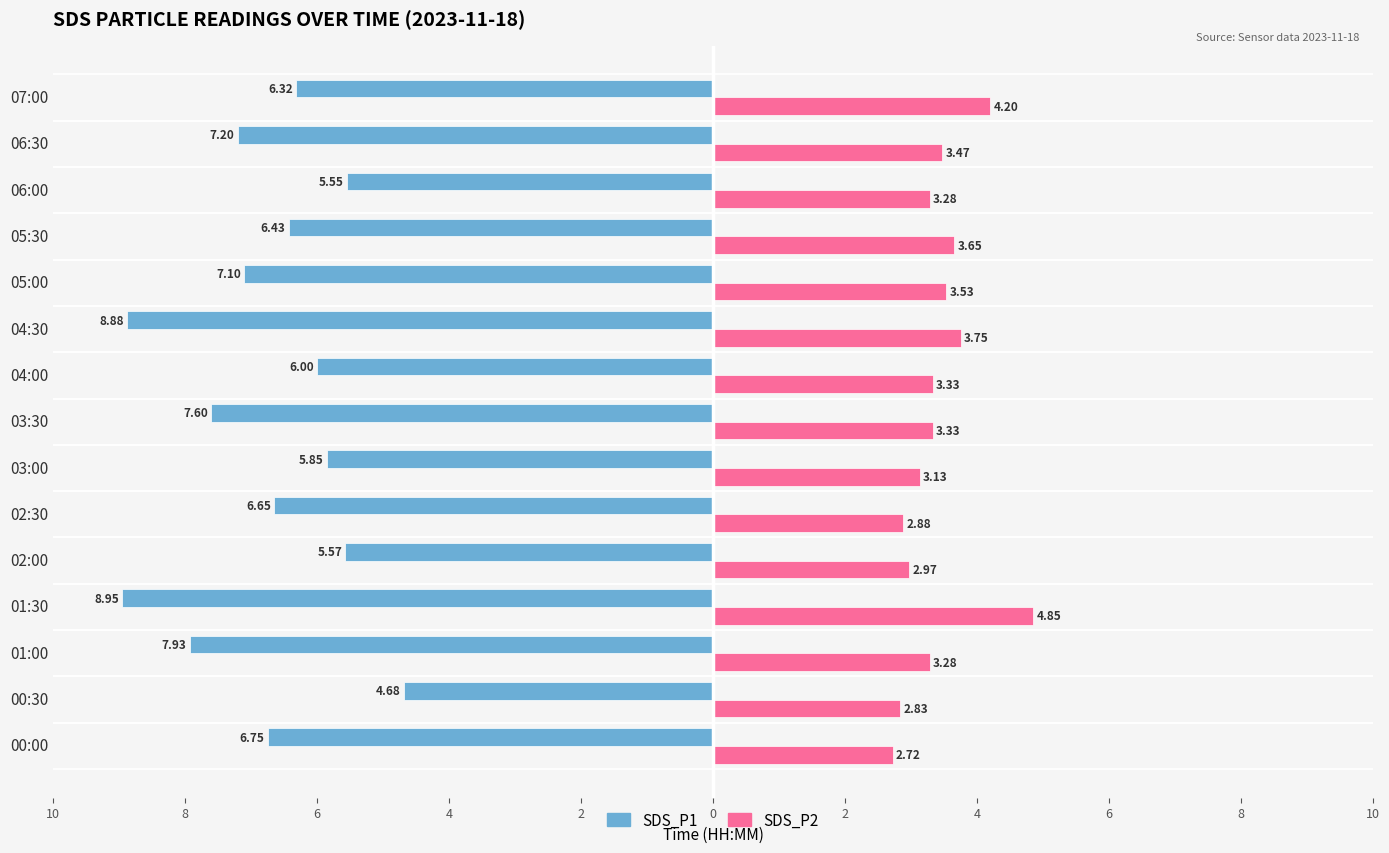

What are all the series names shown in the legend?

SDS_P1, SDS_P2